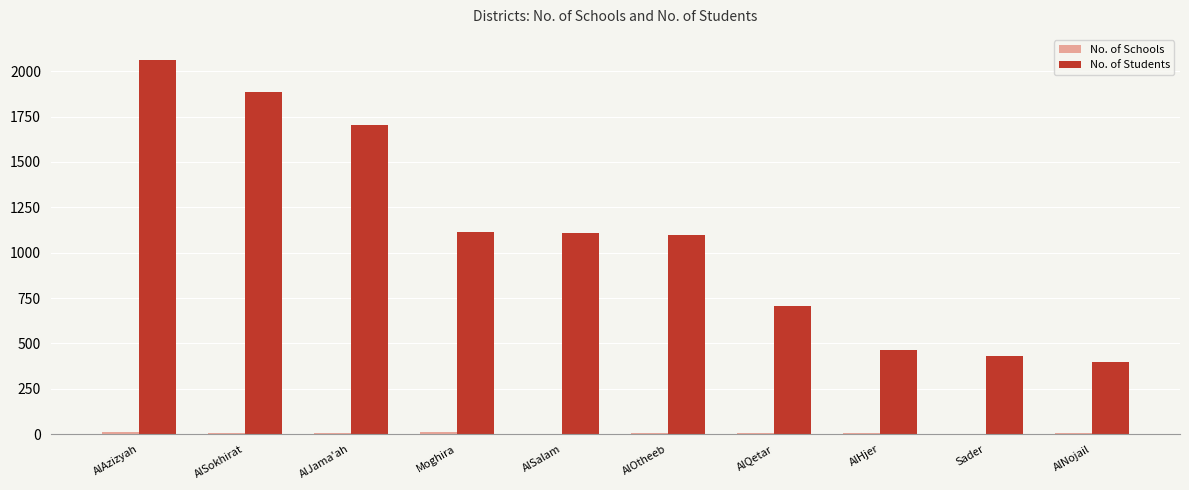

Between AlQetar and AlNojail, which series saw the biggest shift?

No. of Students